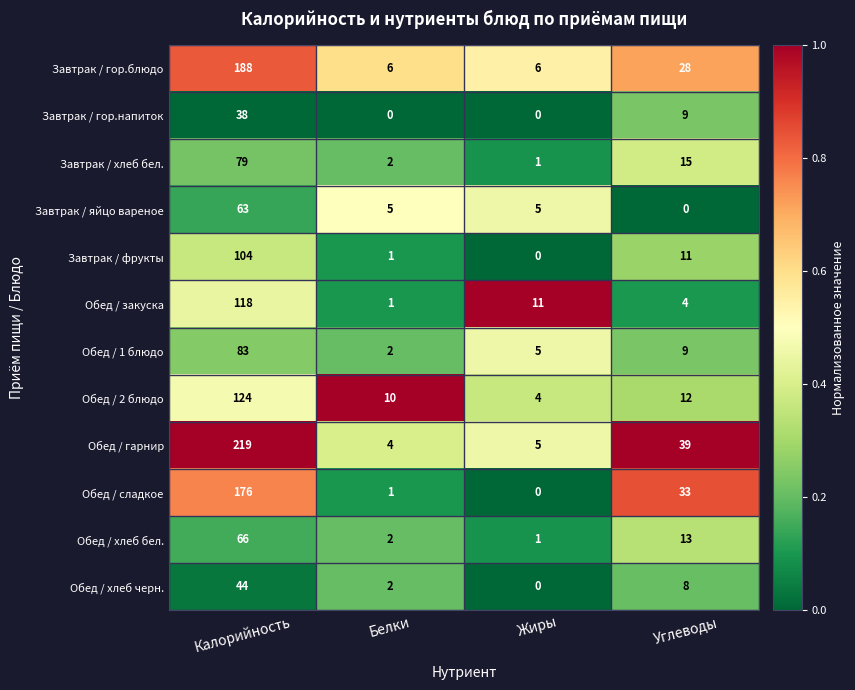

Which series has the largest total across all categories?

Обед / гарнир